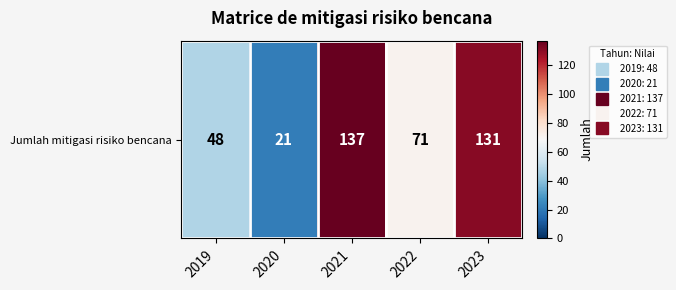

What is the difference between the maximum and second lowest values?

89